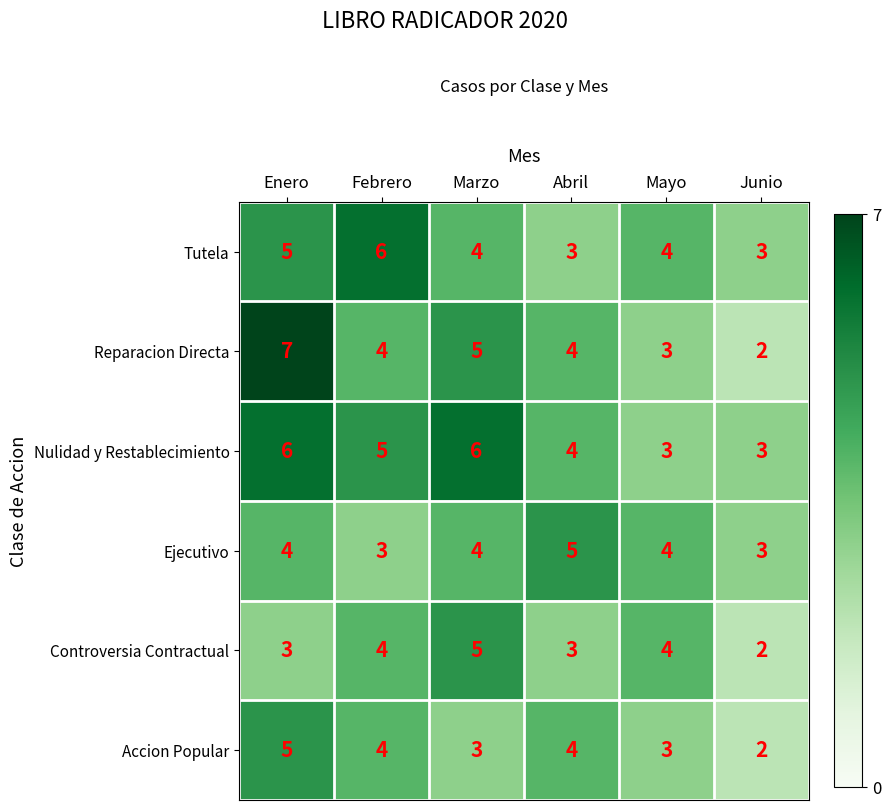

How many Controversia Contractual values are between 3 and 4?

4